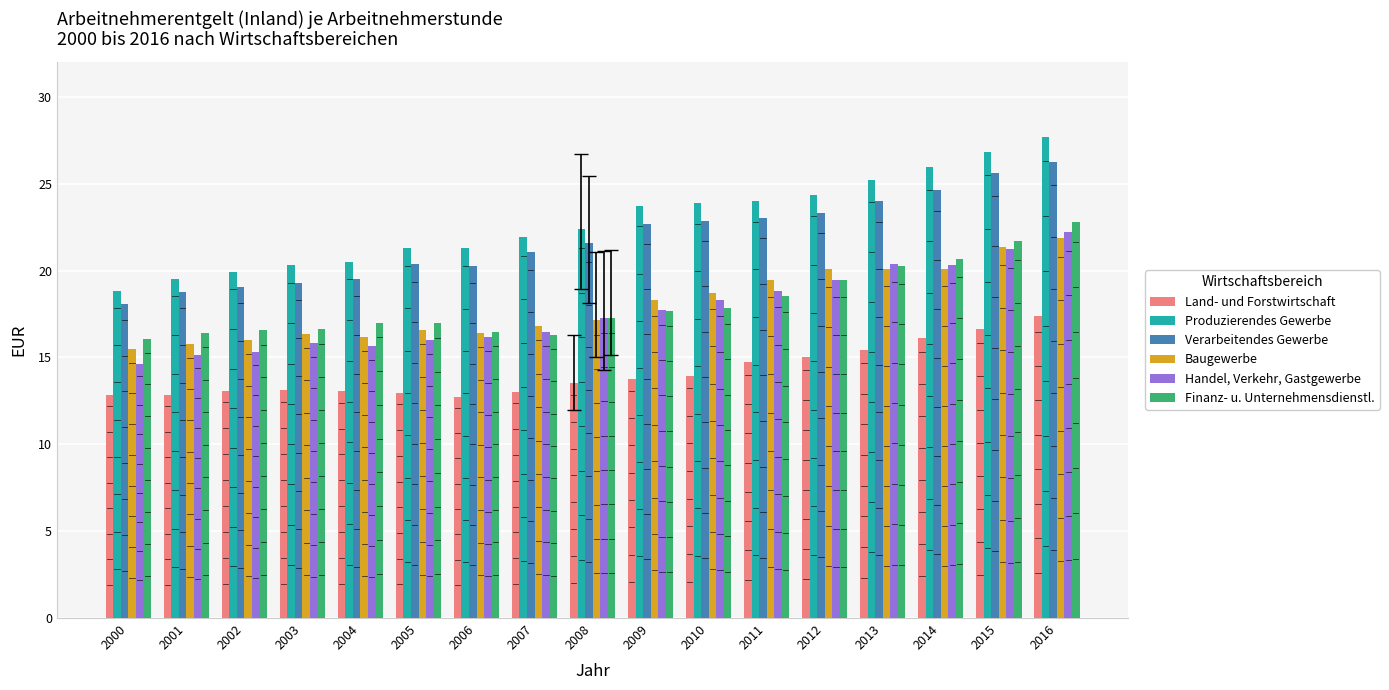

Which series has the widest spread of values?

Produzierendes Gewerbe